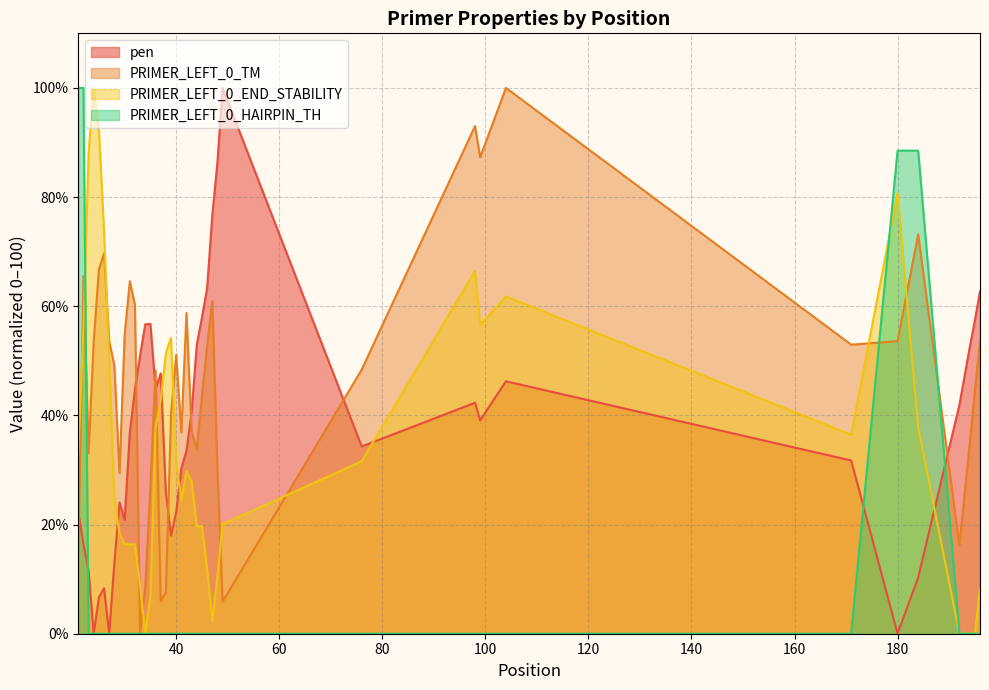

Which series ends up on top after the final intersection of pen and PRIMER_LEFT_0_TM?

pen